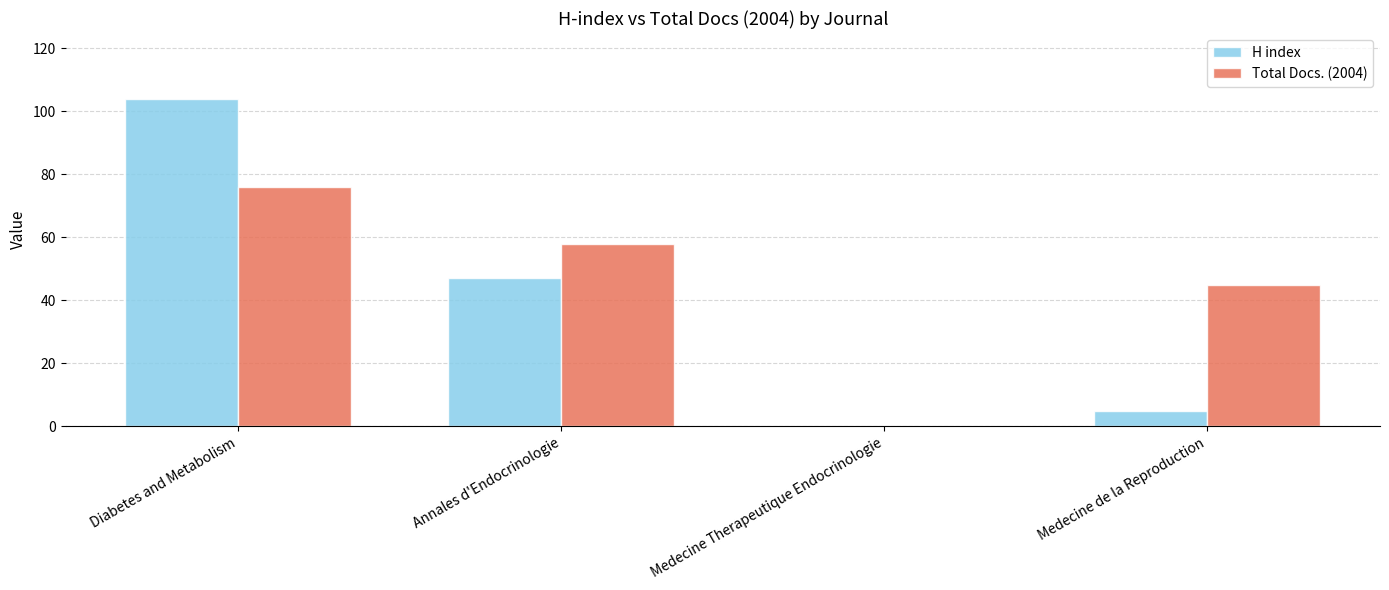

Which series changed the most between Diabetes and Metabolism and Medecine de la Reproduction?

H index